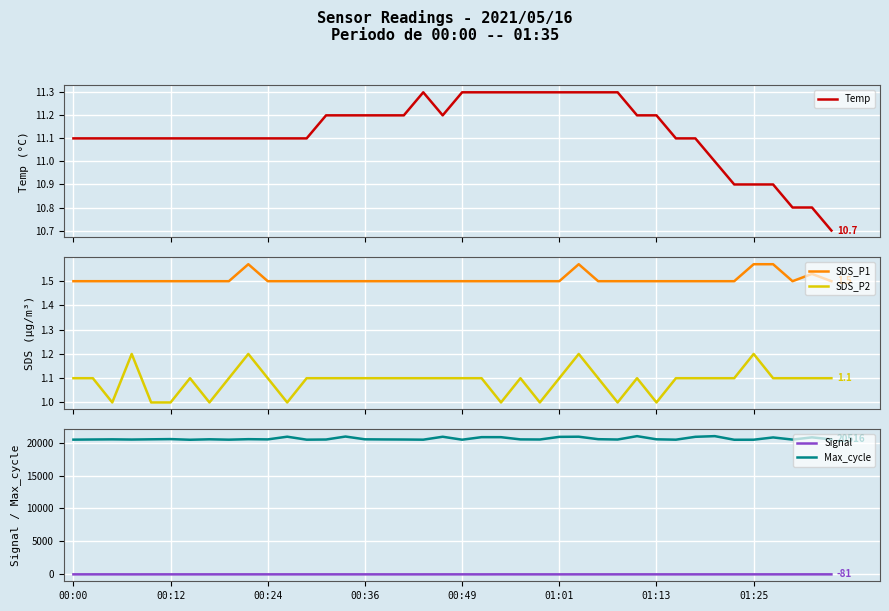

True or false: SDS_P2 and SDS_P1 cross at least once.

False